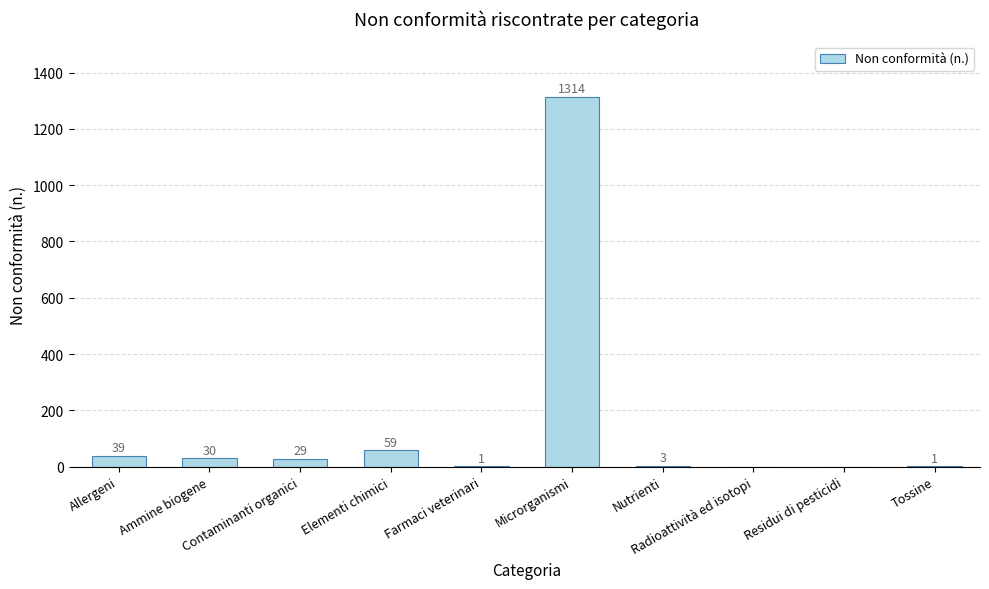

Reading right to left, transcribe all the data shown in this chart.

1	0	0	3	1314	1	59	29	30	39